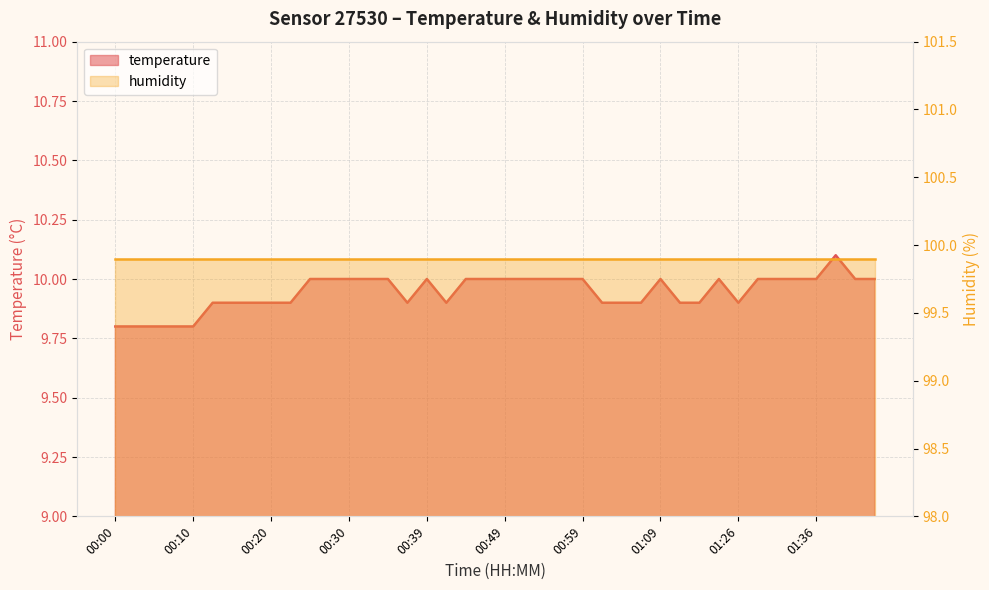

Rank the categories by value from lowest to highest.

00:00, 00:02, 00:05, 00:07, 00:10, 00:12, 00:15, 00:17, 00:20, 00:22, 00:37, 00:42, 01:02, 01:04, 01:07, 01:12, 01:18, 01:26, 00:25, 00:27, 00:30, 00:32, 00:35, 00:39, 00:44, 00:47, 00:49, 00:52, 00:54, 00:57, 00:59, 01:09, 01:20, 01:28, 01:31, 01:33, 01:36, 01:44, 01:47, 01:41